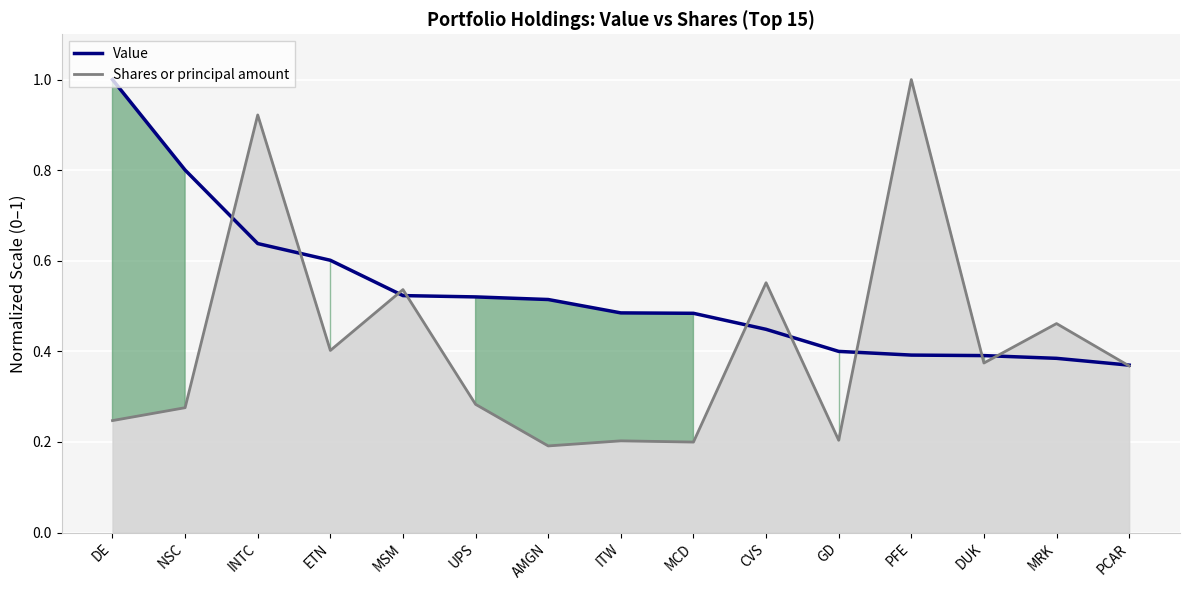

What is the change in value from MSM to PCAR?

-0.2